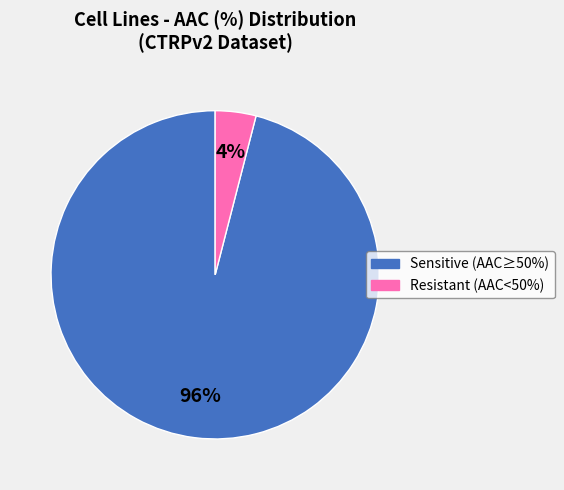

To the nearest percent, what is the average slice percentage?

50%